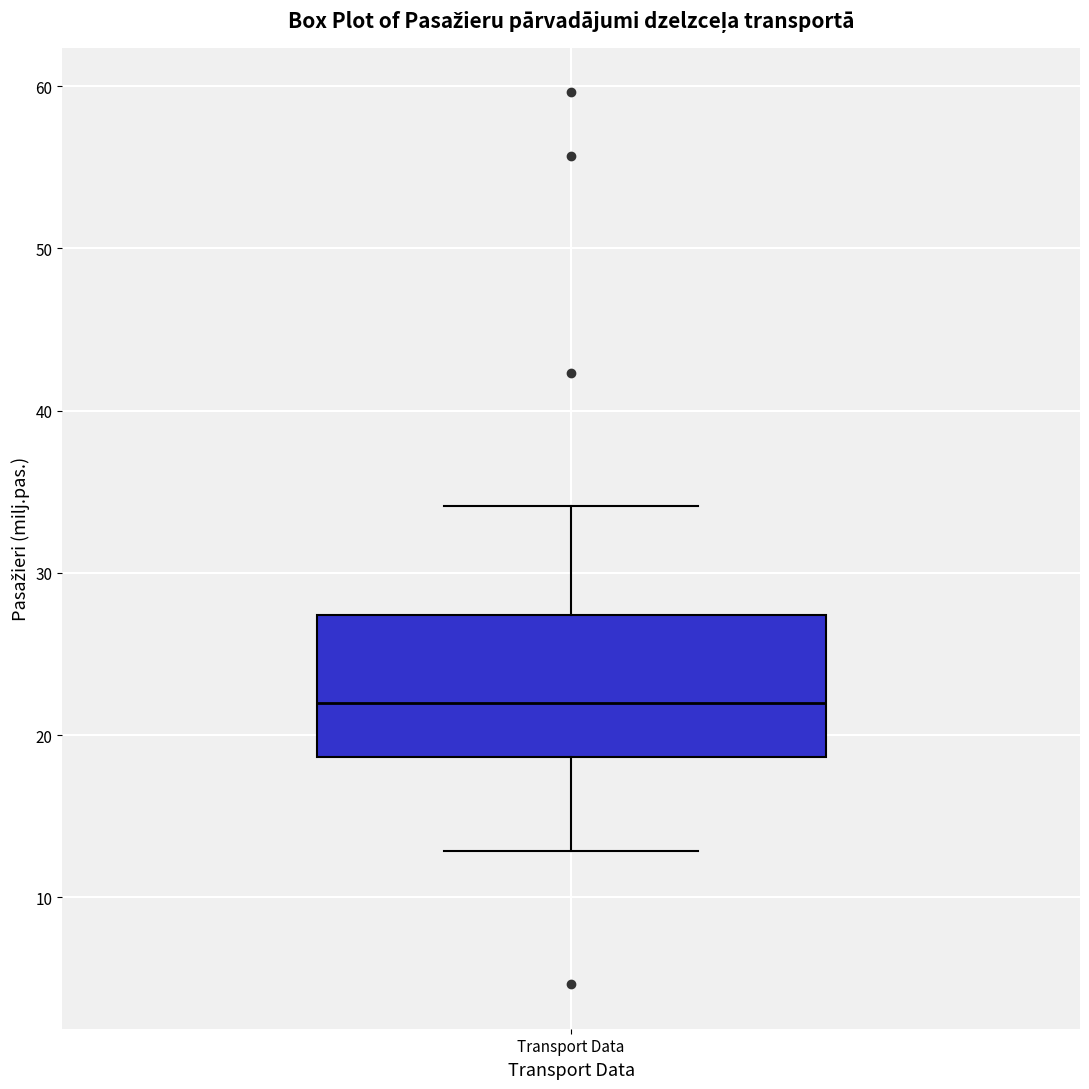

Read this box plot against the y-axis: the position of the median line, the range covered by the box, and the ends of both whiskers. The values are not printed on the chart, so give them approximately, as read against the axis.

median 22, box 19 to 27, whiskers 13 to 34